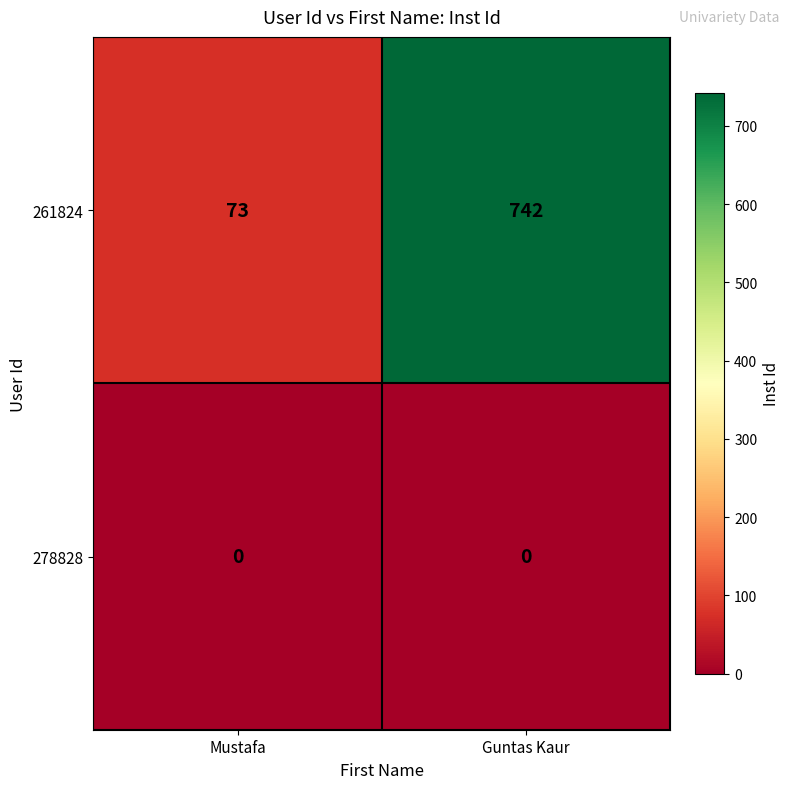

List the series in order of their peak value, lowest first.

278828, 261824